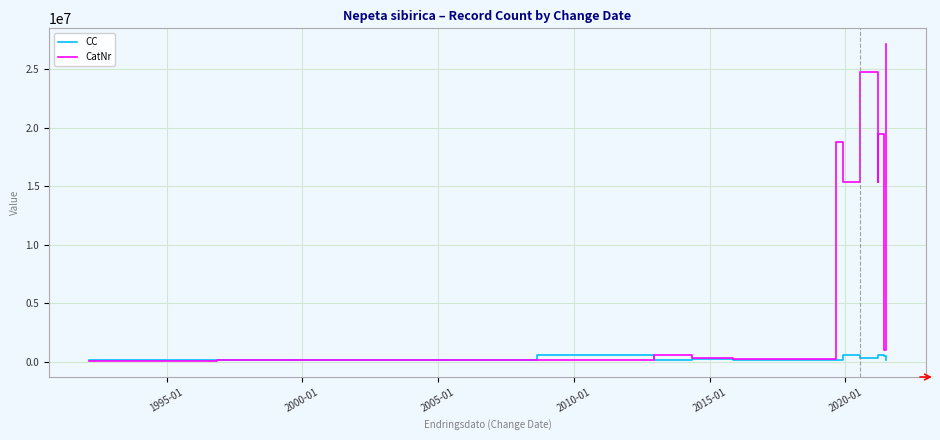

At which label does CC first exceed 191300?

2005-01